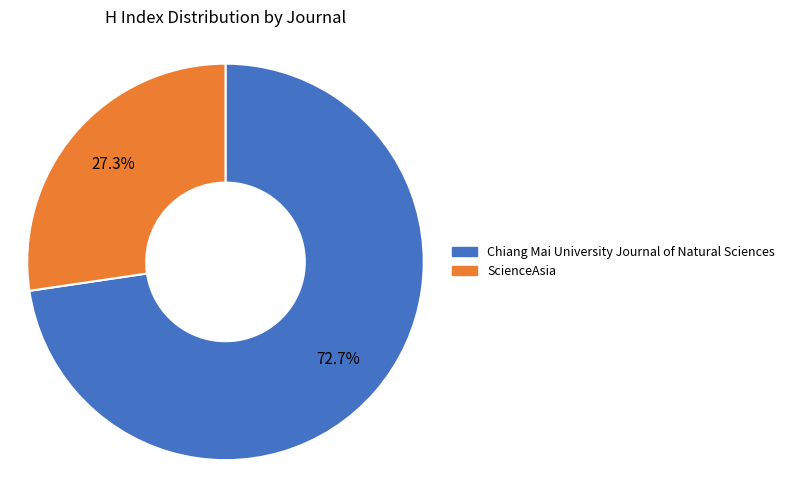

What is the ratio of the value at Chiang Mai University Journal of Natural Sciences to the value at ScienceAsia?

2.7